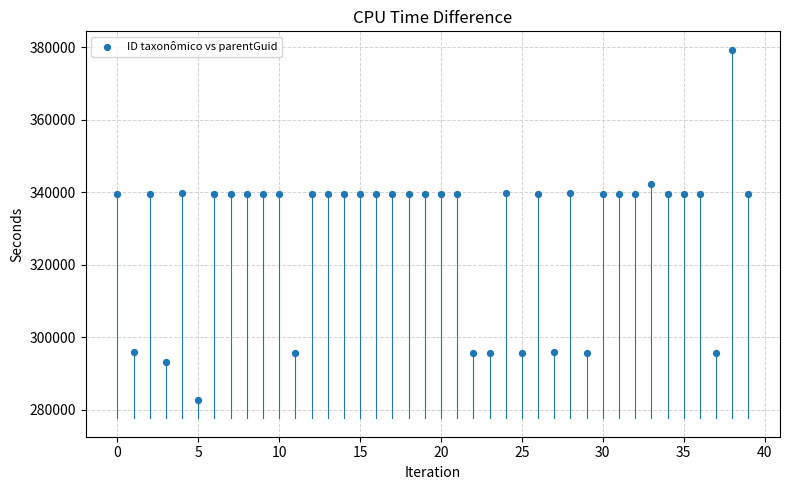

What is the range of Y values (max minus min)?

96731